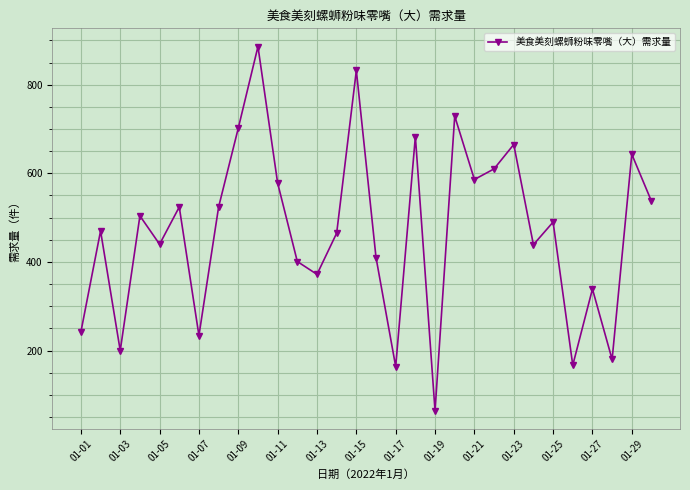

What is the smallest value displayed?

64